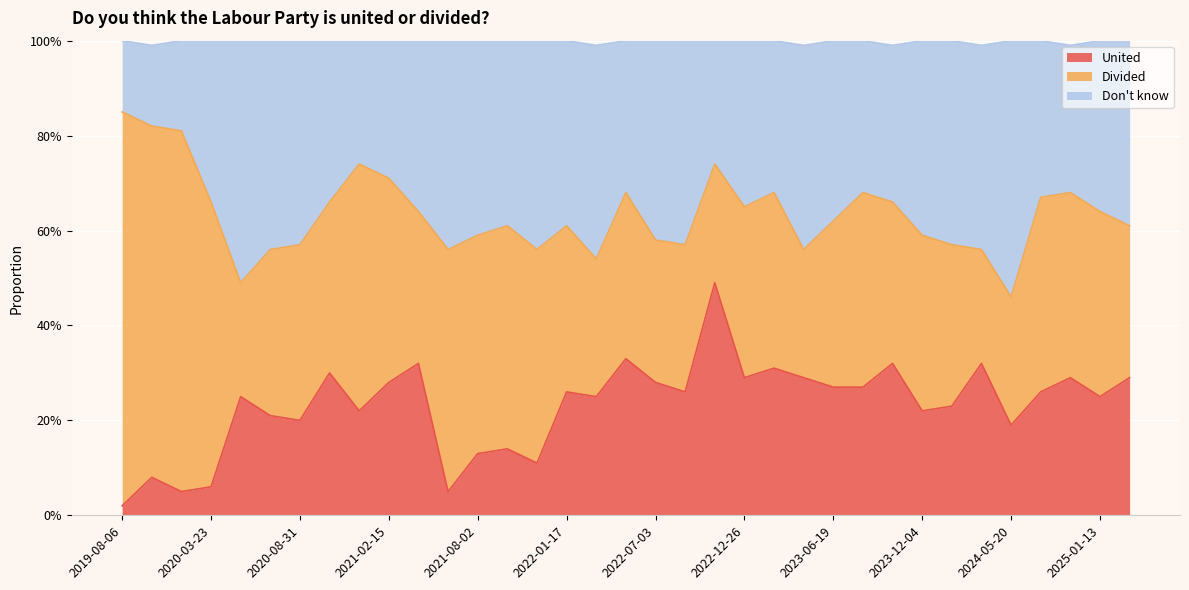

What are all the series names shown in the legend?

United, Divided, Don't know